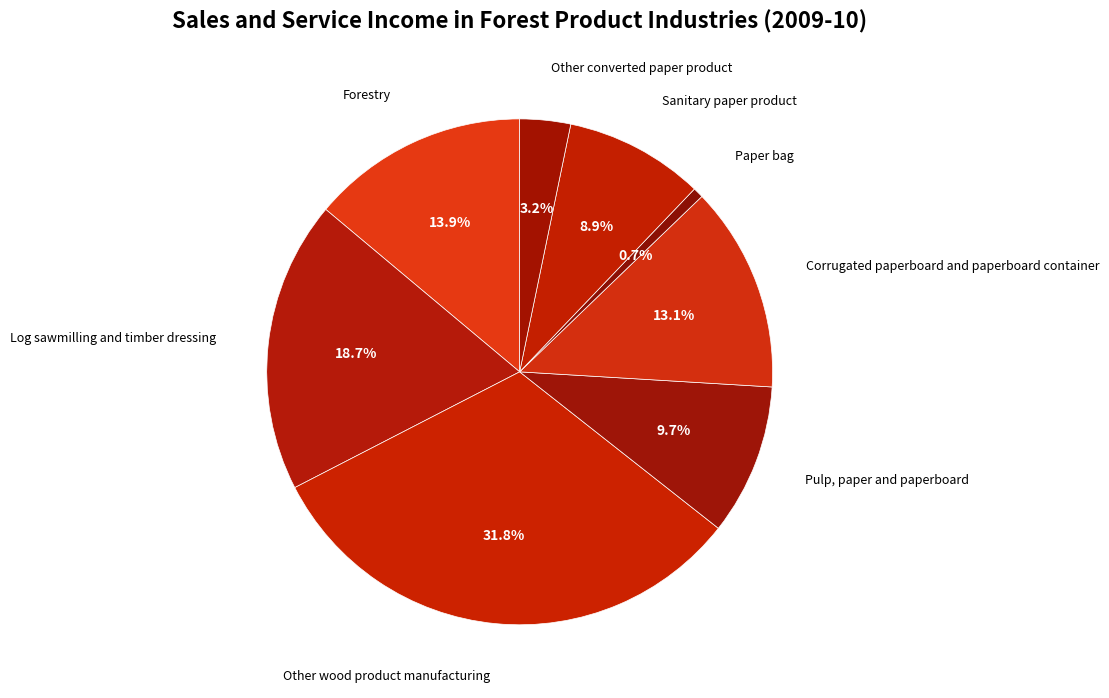

Approximately how many times larger is the value at Pulp, paper and paperboard compared to Other wood product manufacturing?

0.3